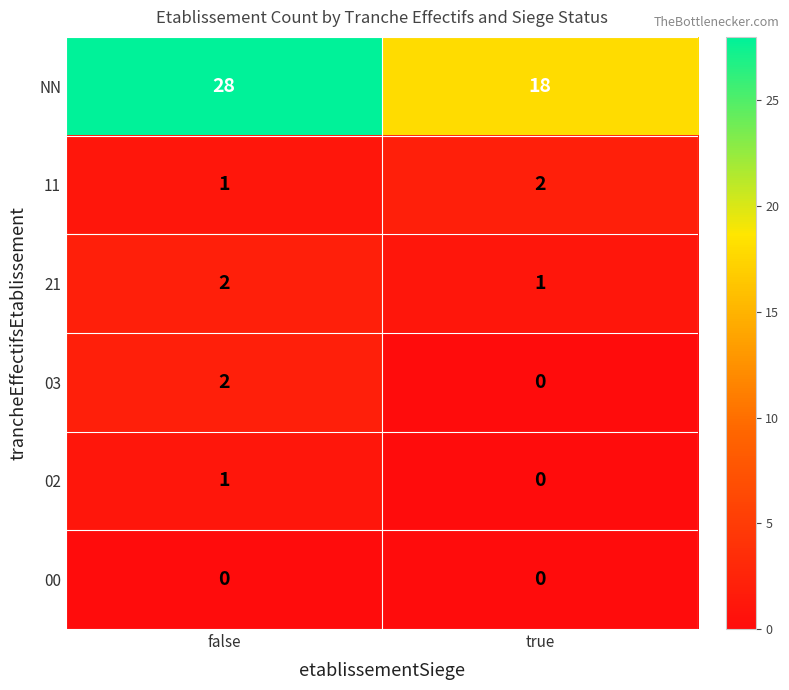

Reading left to right, transcribe all the data shown in this chart.

NN: false=28	true=18
11: false=1	true=2
21: false=2	true=1
03: false=2	true=0
02: false=1	true=0
00: false=0	true=0